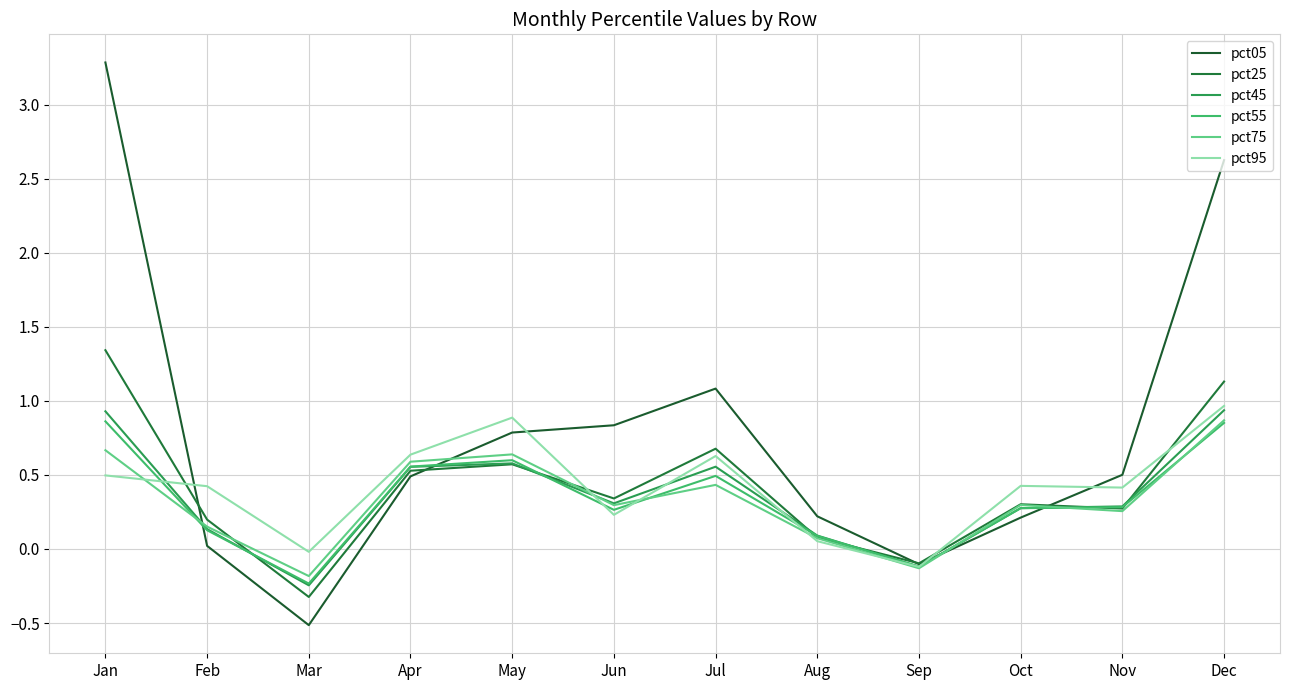

In pct05, how many points are lower than both neighbors (excluding endpoints)?

2